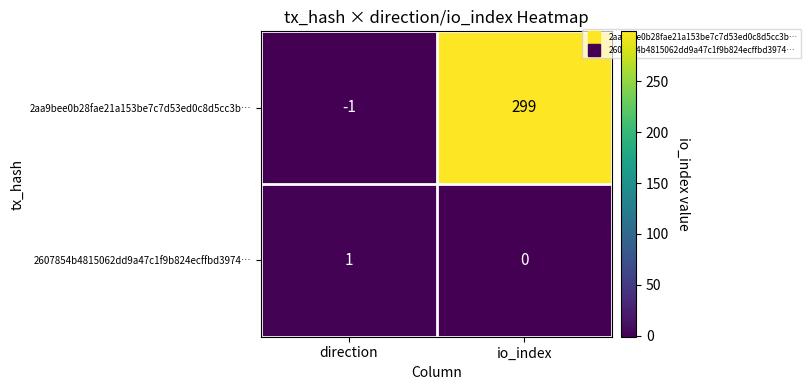

At how many categories does at least one series exceed 298?

1